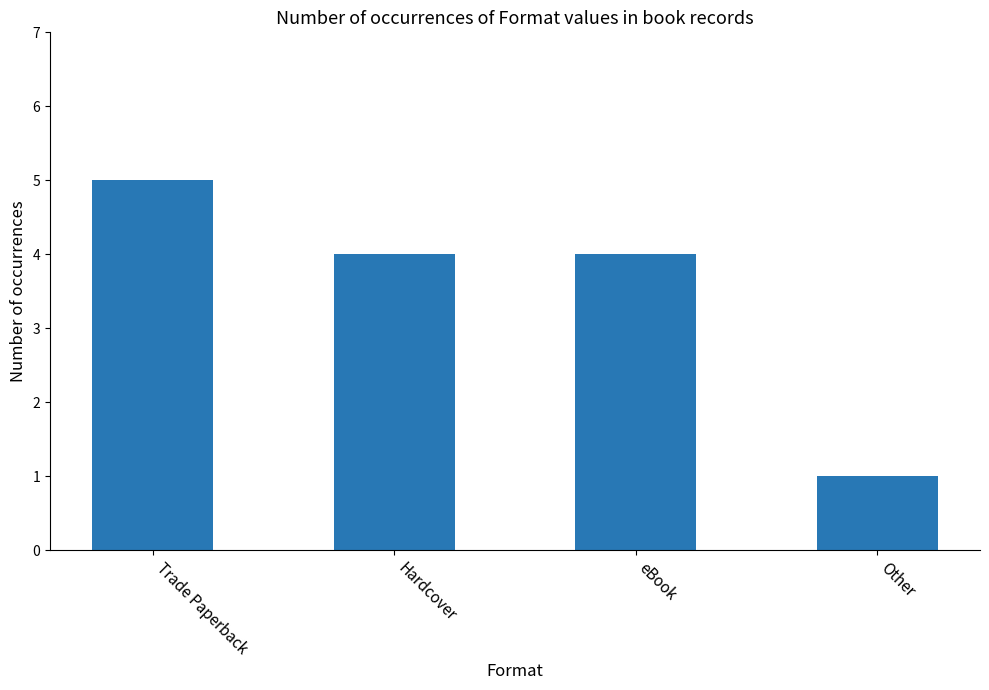

Approximately how many times larger is the value at Other compared to Trade Paperback?

0.2